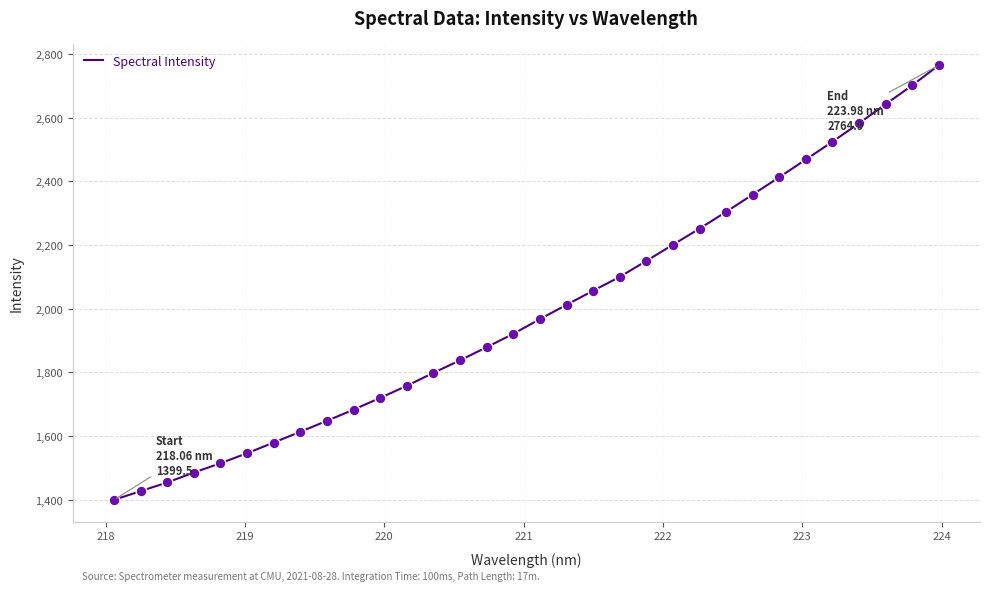

What is the difference between the maximum and minimum values?

1365.4